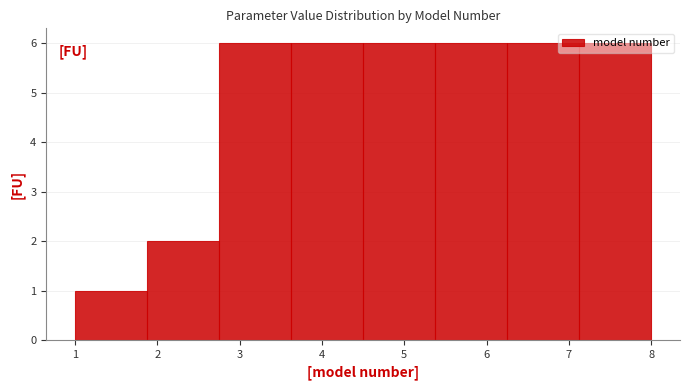

Reading left to right, transcribe this chart: for each bar, give the range it covers on the x-axis and its height. Neither the bar edges nor the heights are printed on the chart, so give them approximately, as read against the axes.

1.0 to 1.9: 1
1.9 to 2.8: 2
2.8 to 3.6: 6
3.6 to 4.5: 6
4.5 to 5.4: 6
5.4 to 6.3: 6
6.3 to 7.1: 6
7.1 to 8.0: 6